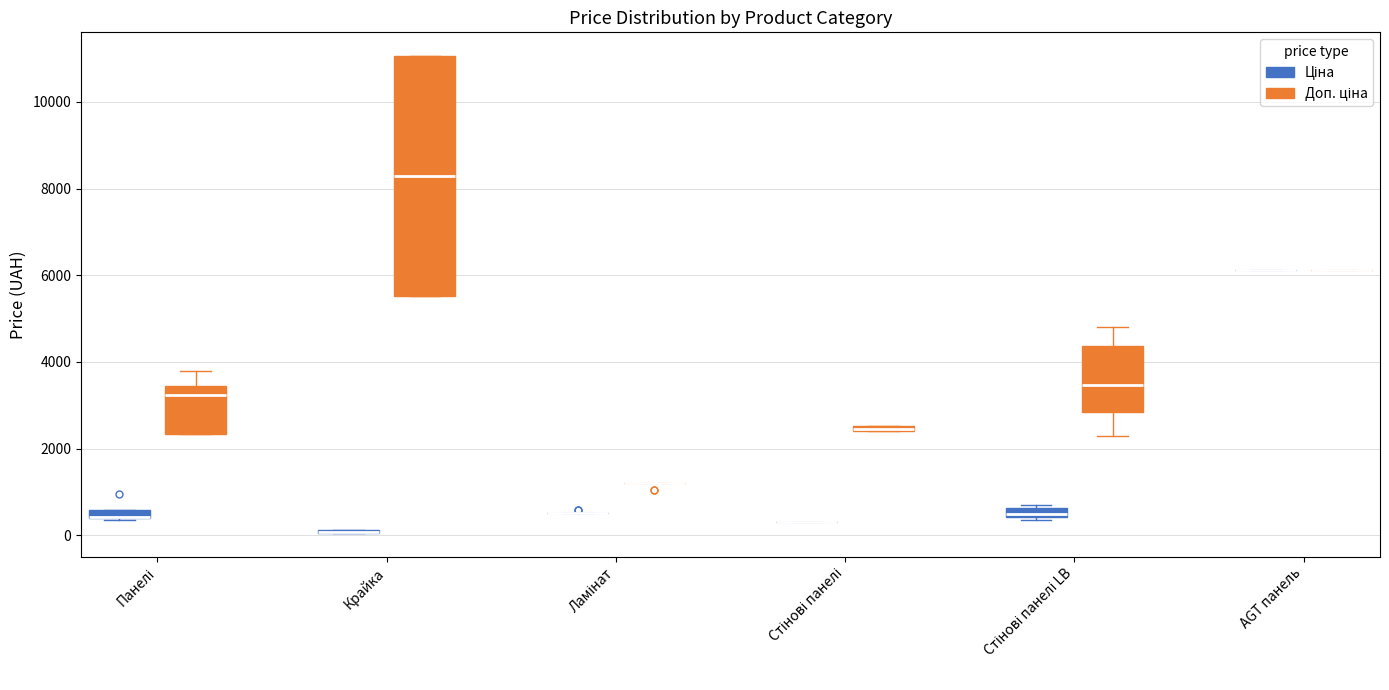

Comparing the boxes themselves (not the whiskers), which one is the tallest?

Крайка (Доп. ціна)